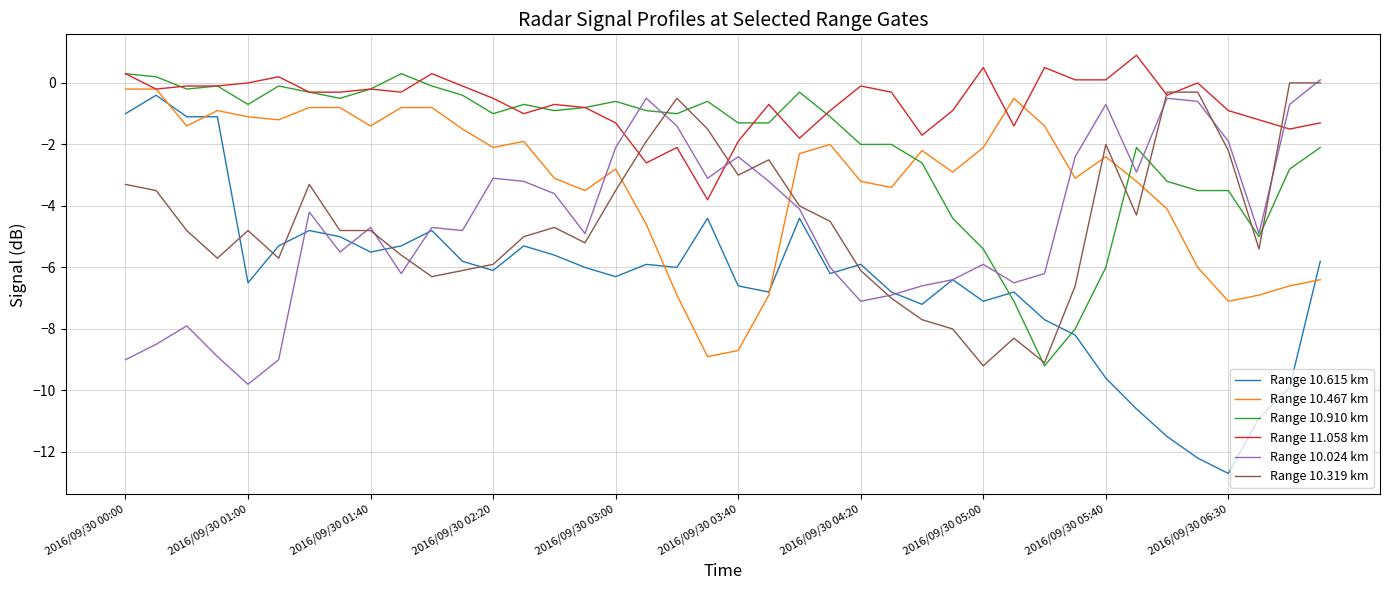

Which series has the widest spread of values?

Range 10.615 km